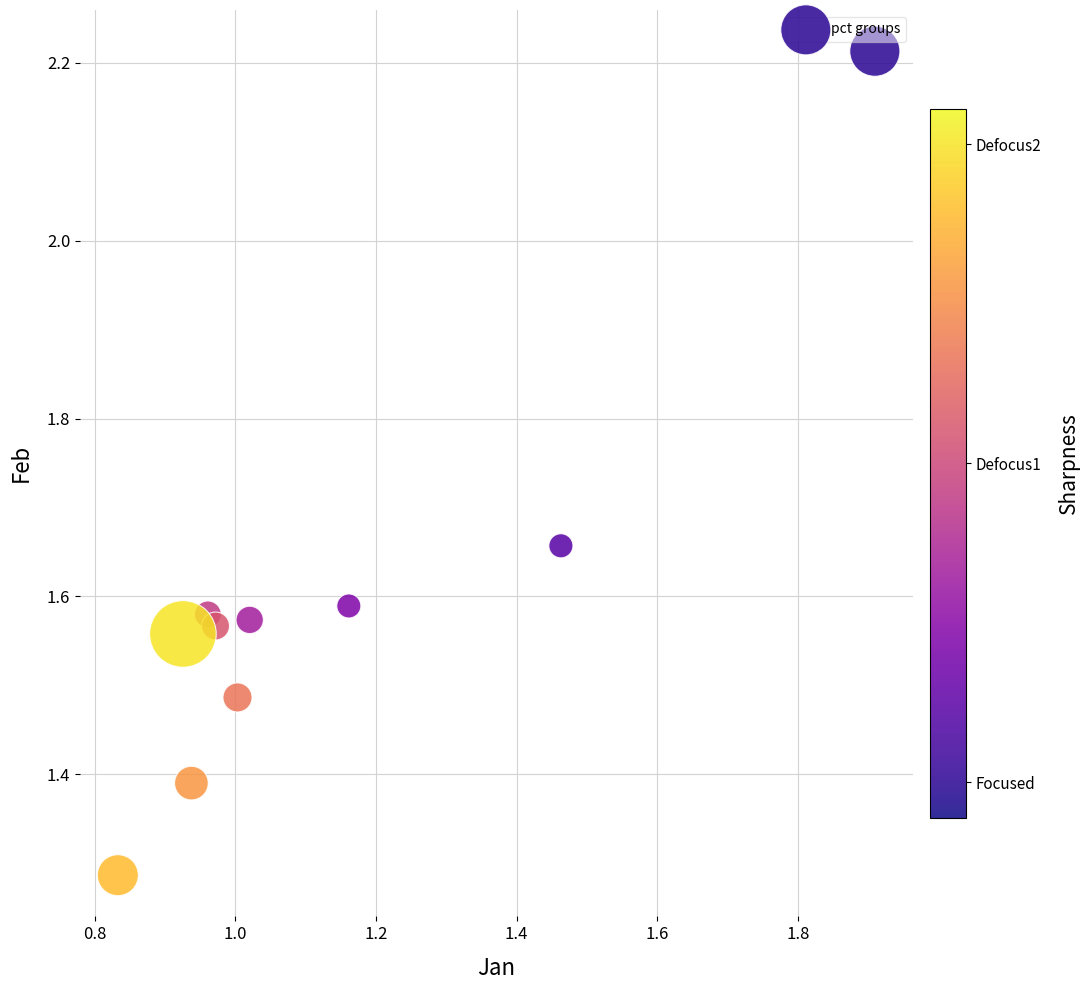

What is the range of X values (max minus min)?

1.1